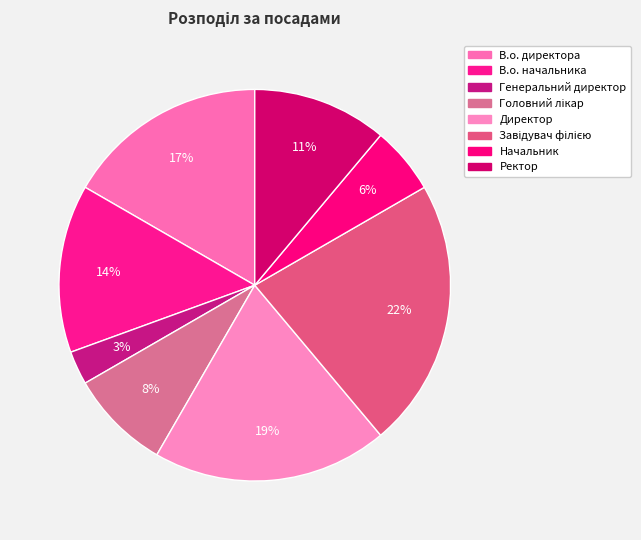

Is it true that В.о. директора is 6% of the pie?

False